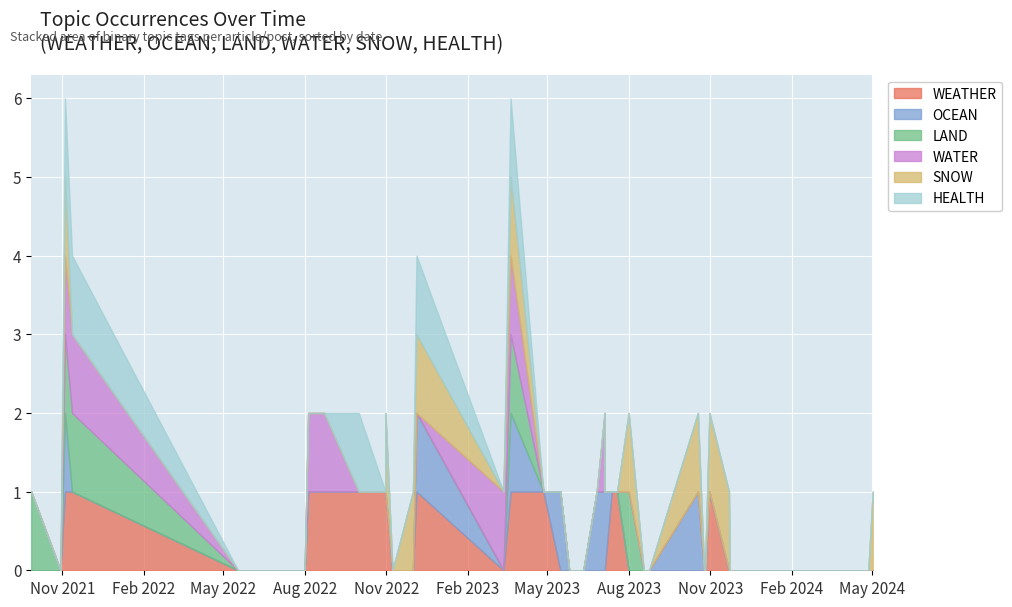

After their last crossing, which series has the higher values: OCEAN or WEATHER?

WEATHER